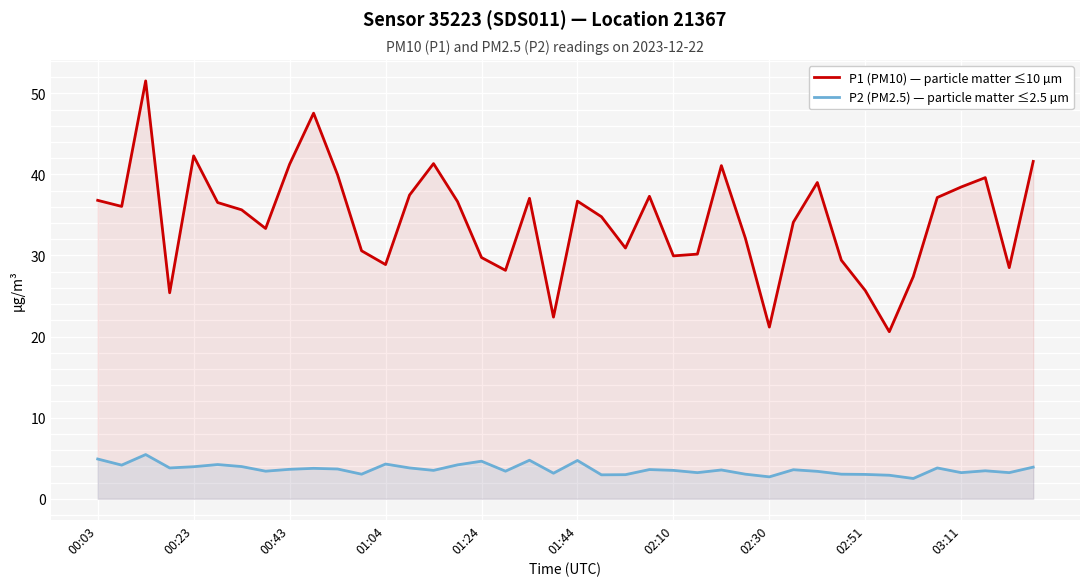

Between 17 and 22, which series saw the biggest shift?

P1 (PM10) — particle matter ≤10 µm